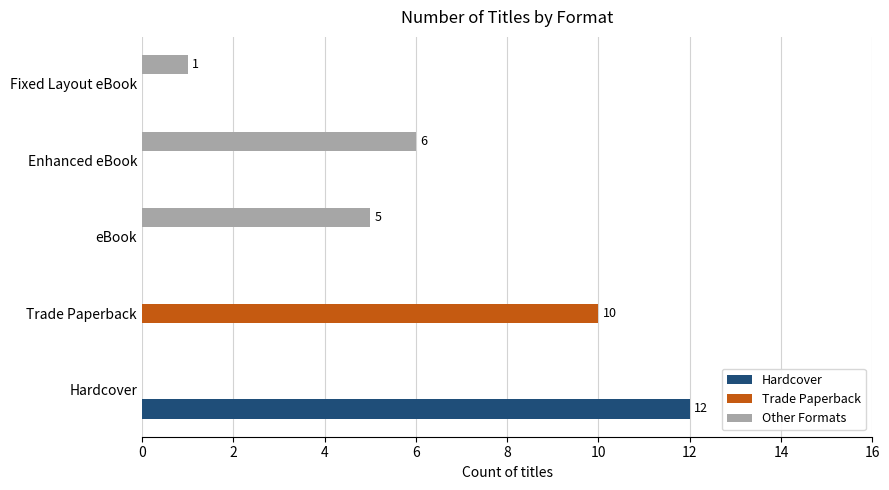

What is the total value across all series at Enhanced eBook?

6